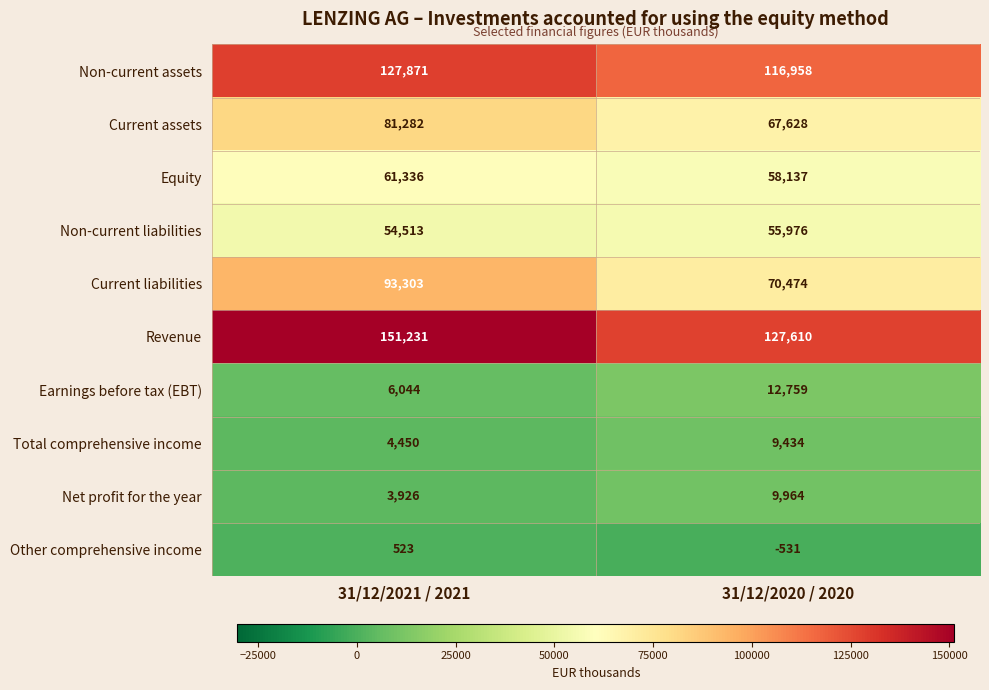

At which category is the sum across all series the highest?

31/12/2021 / 2021